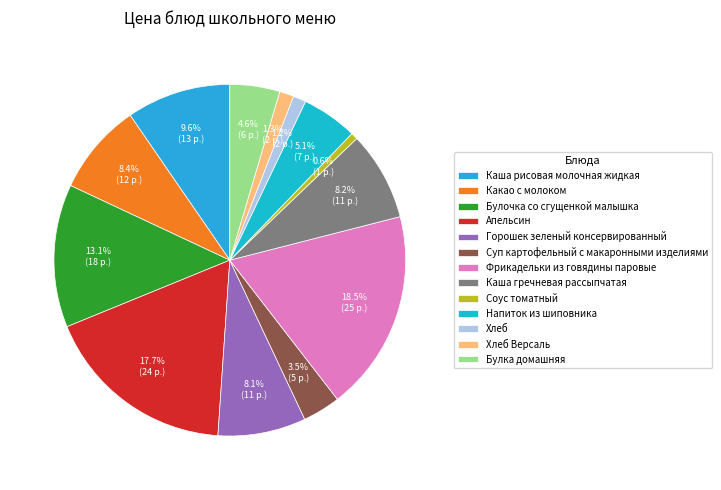

Combined, what portion of the pie is Суп картофельный с макаронными изделиями and Напиток из шиповника?

8.6%